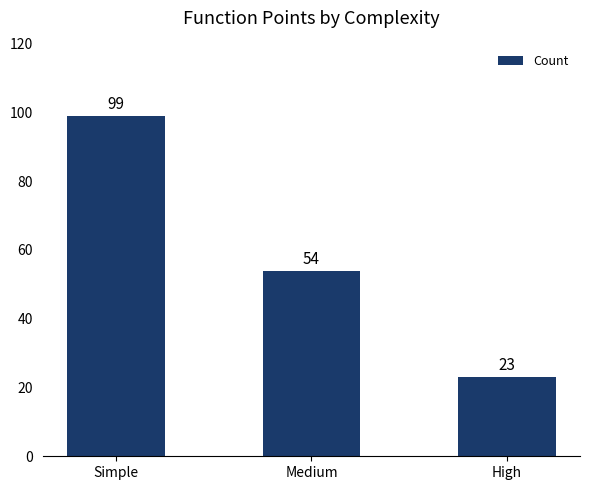

What is the label of the 3rd bar from the left?

High